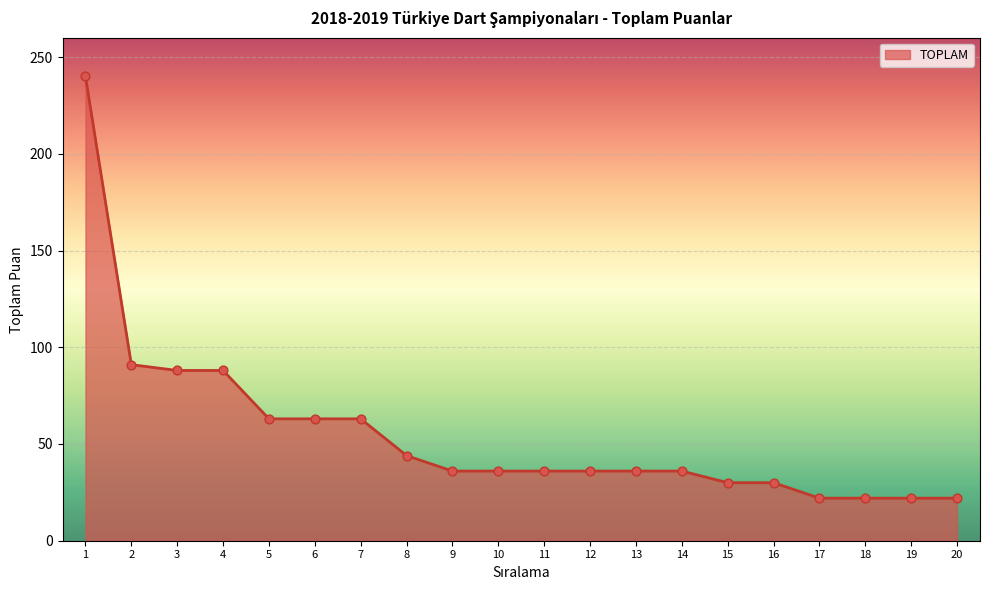

What is the change in value from 13 to 18?

-14